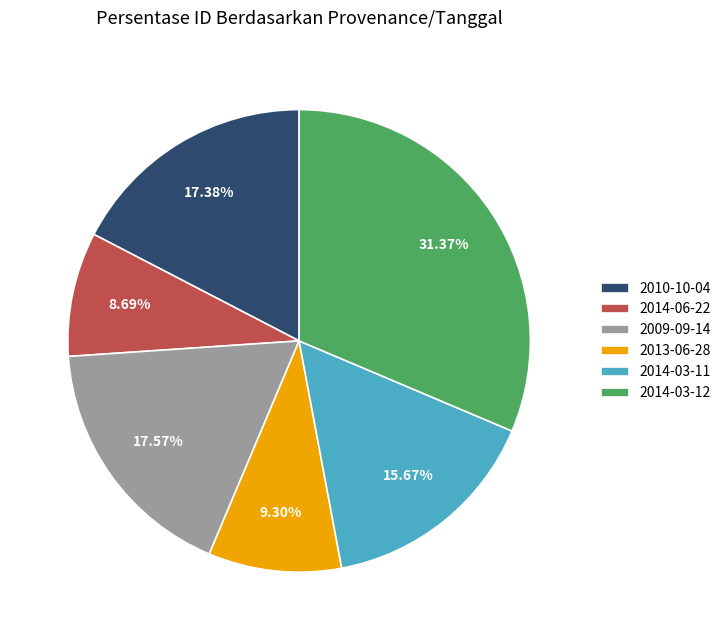

Is there a majority slice in this chart?

No